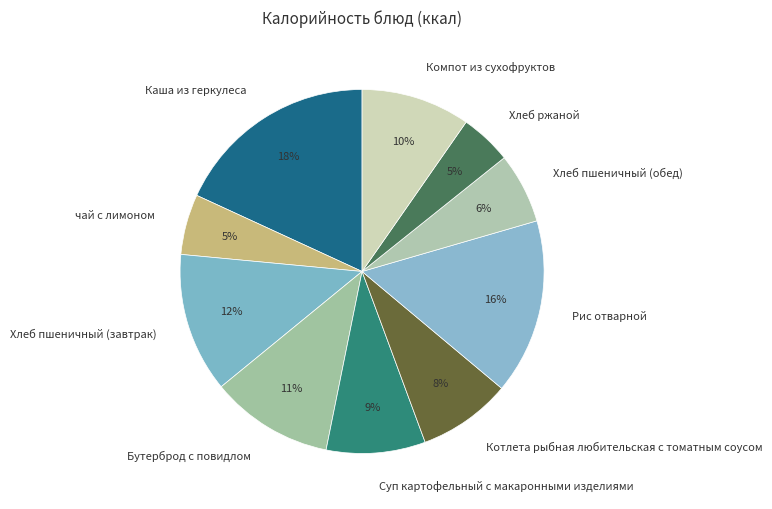

Which has a higher value, Рис отварной or Хлеб пшеничный (завтрак)?

Рис отварной